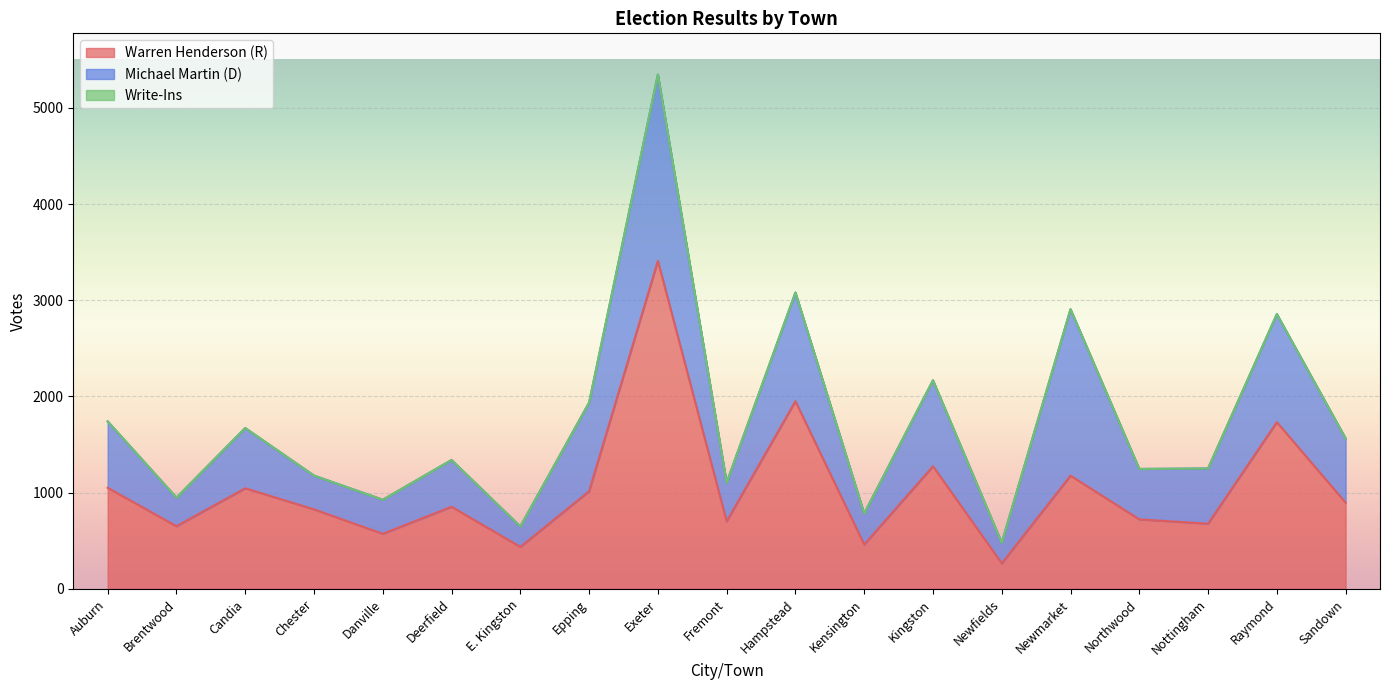

Which series has the largest range (max minus min)?

Warren Henderson (R)